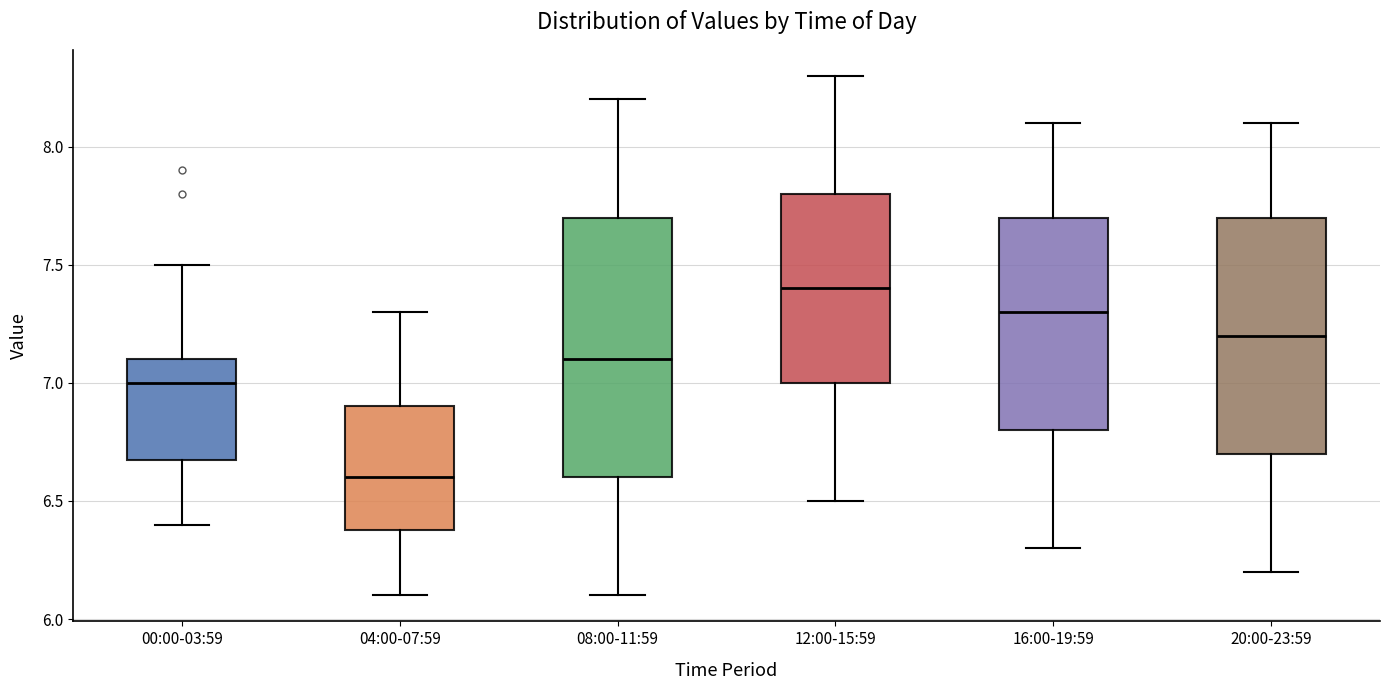

Where does the lower whisker of the box for 00:00-03:59 end on the y-axis? The values are not printed on the chart, so give them approximately, as read against the axis.

6.4